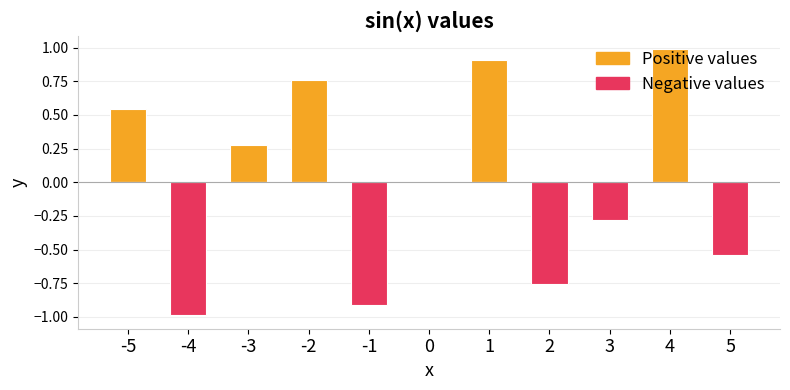

At 3, list the series in order from largest to smallest.

Positive values, Negative values